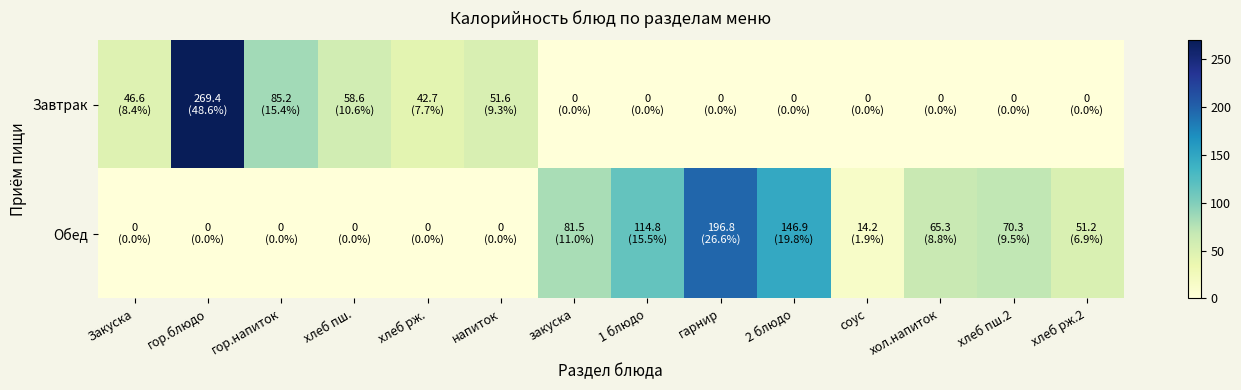

Reading right to left, what are all the values shown in this chart?

Завтрак: хлеб рж.2=0.0	хлеб пш.2=0.0	хол.напиток=0.0	соус=0.0	2 блюдо=0.0	гарнир=0.0	1 блюдо=0.0	закуска=0.0	напиток=51.6	хлеб рж.=42.7	хлеб пш.=58.6	гор.напиток=85.2	гор.блюдо=269.4	Закуска=46.6
Обед: хлеб рж.2=51.2	хлеб пш.2=70.3	хол.напиток=65.3	соус=14.2	2 блюдо=146.9	гарнир=196.8	1 блюдо=114.8	закуска=81.5	напиток=0.0	хлеб рж.=0.0	хлеб пш.=0.0	гор.напиток=0.0	гор.блюдо=0.0	Закуска=0.0